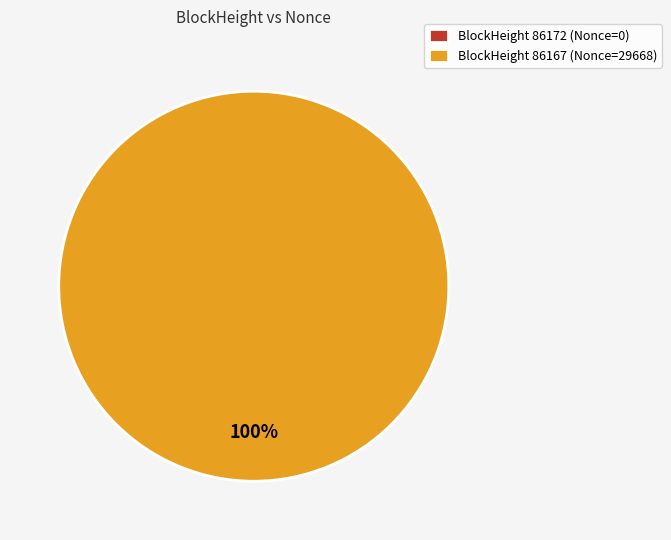

Between 86167 and 86172, which is larger?

86167